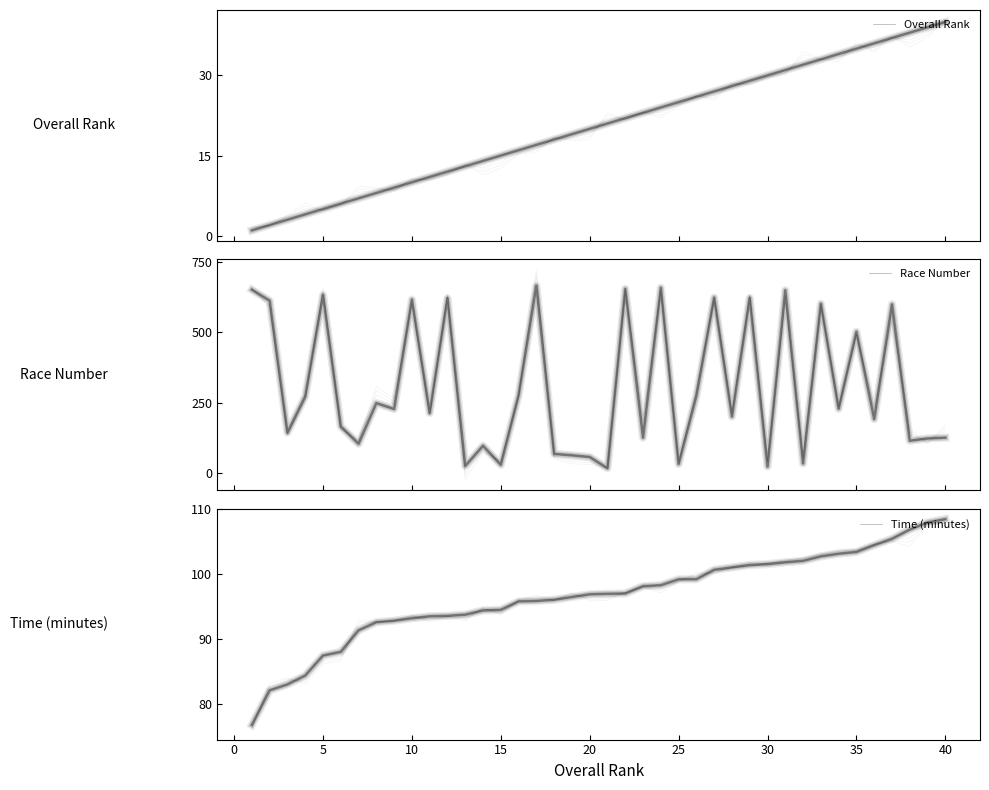

How many data points in Race Number are above 227?

19